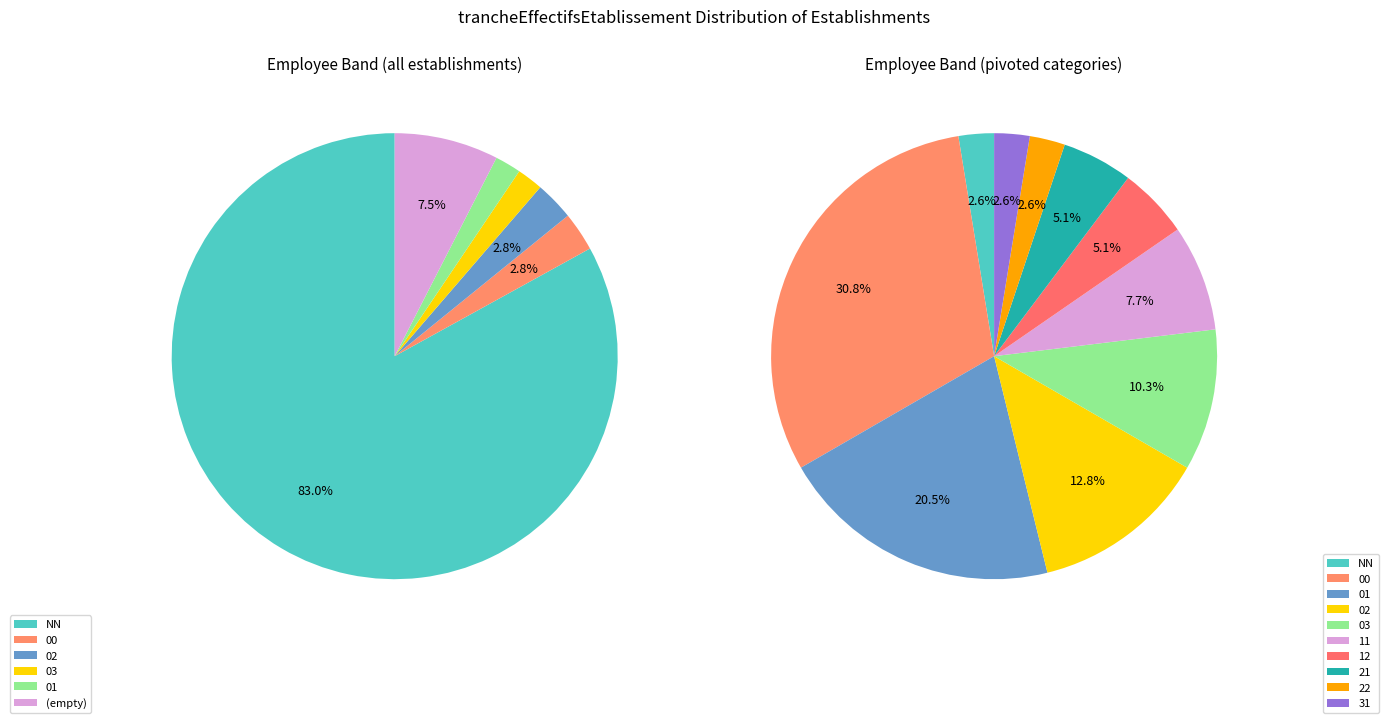

To the nearest percent, what is the combined percentage of NN and 02?

15%